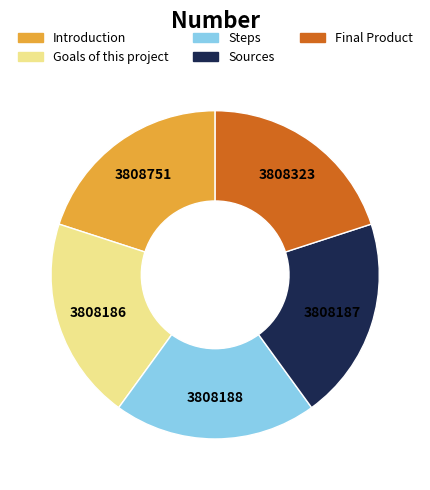

Approximately how many times larger is the value at Steps compared to Goals of this project?

1.0